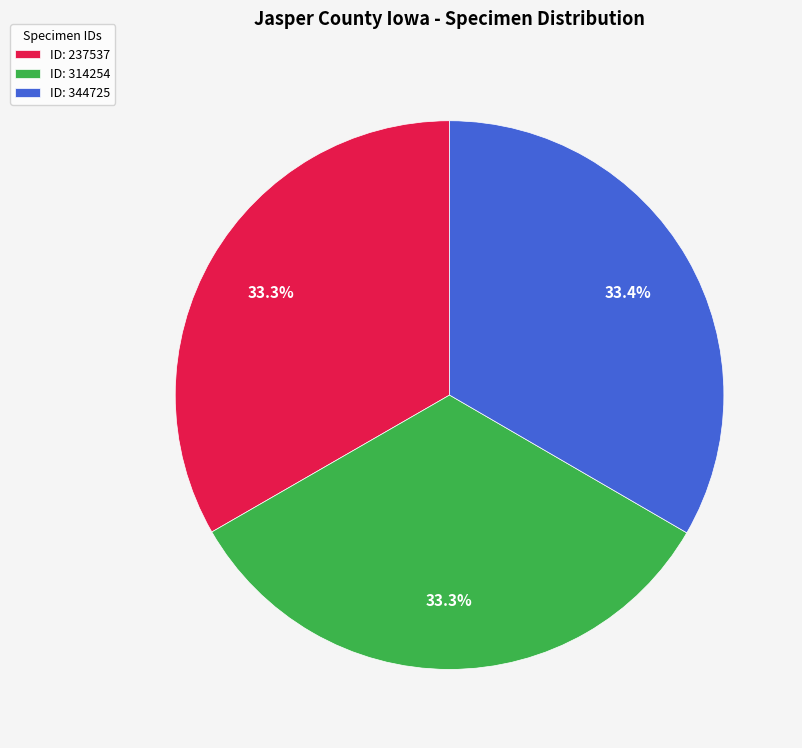

Approximately how many times larger is the value at ID: 237537 compared to ID: 344725?

1.0